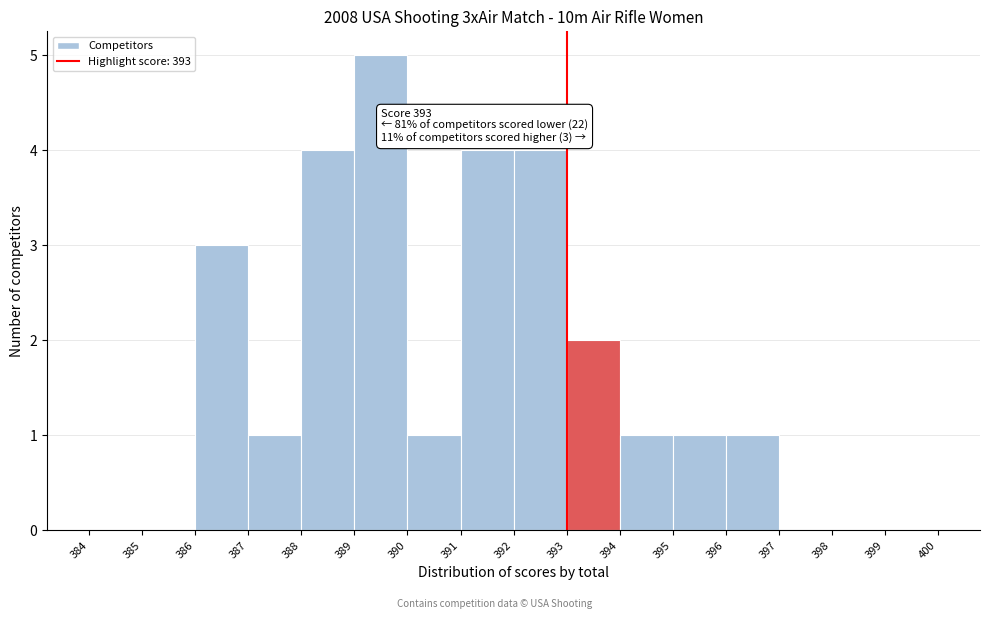

Over which range of the x-axis is the bar tallest?

389 to 390